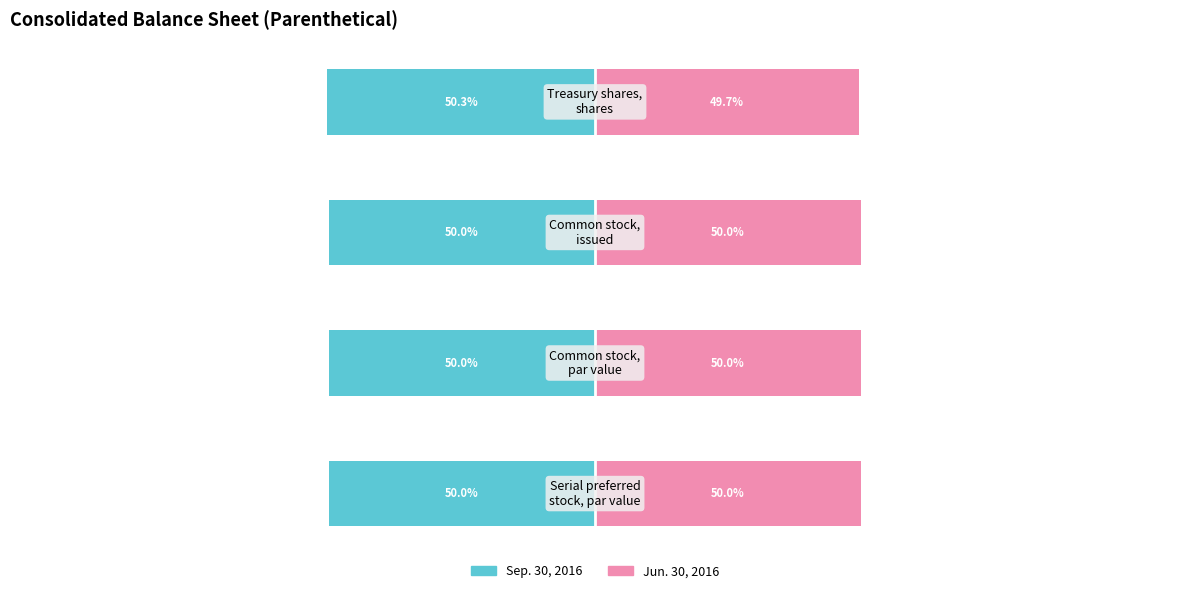

Is it true that Jun. 30, 2016 equals 31.5 at 1?

False